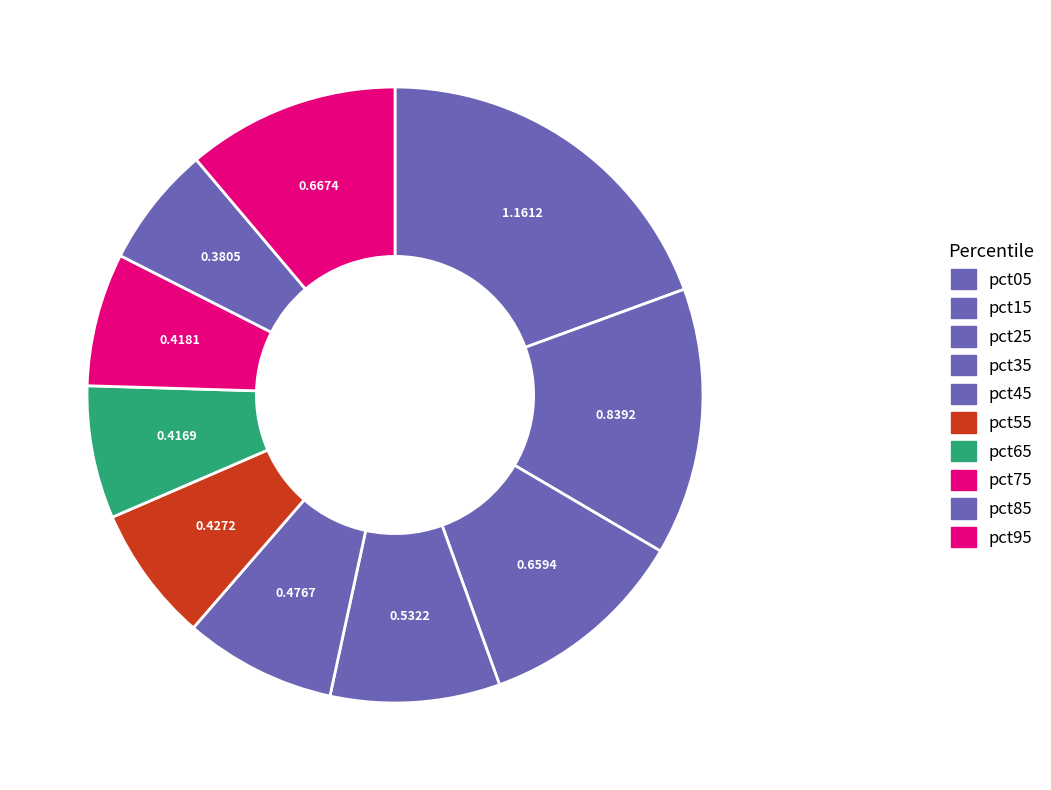

What percentage is the pct25 slice, to the nearest percent?

11%